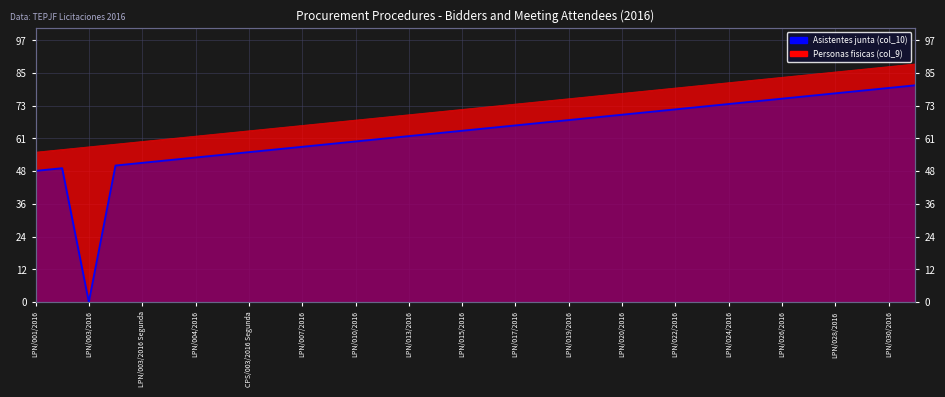

True or false: Personas fisicas (col_9) and Asistentes junta (col_10) cross at least once.

False